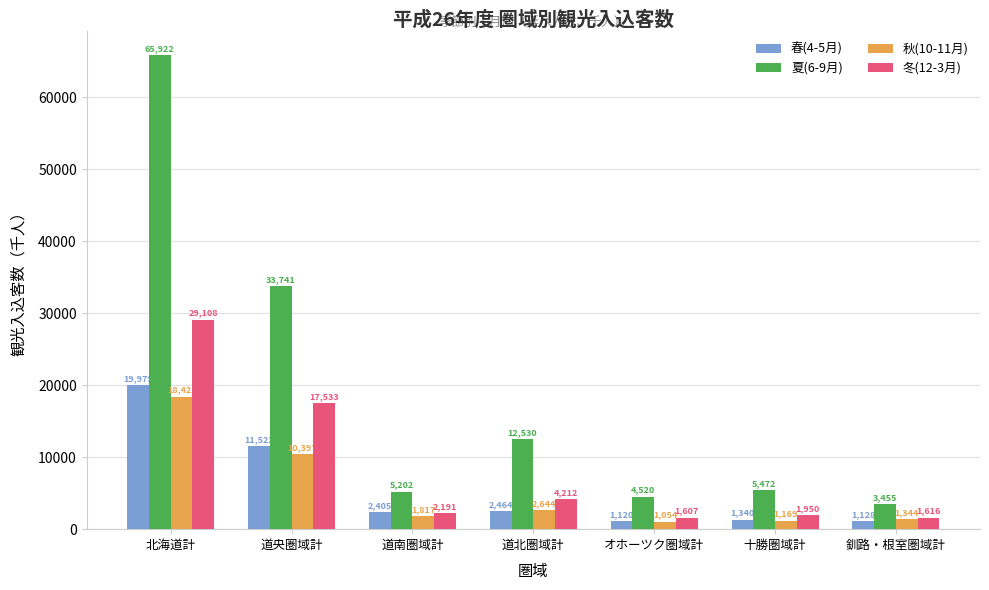

Which series has the widest spread of values?

夏(6-9月)